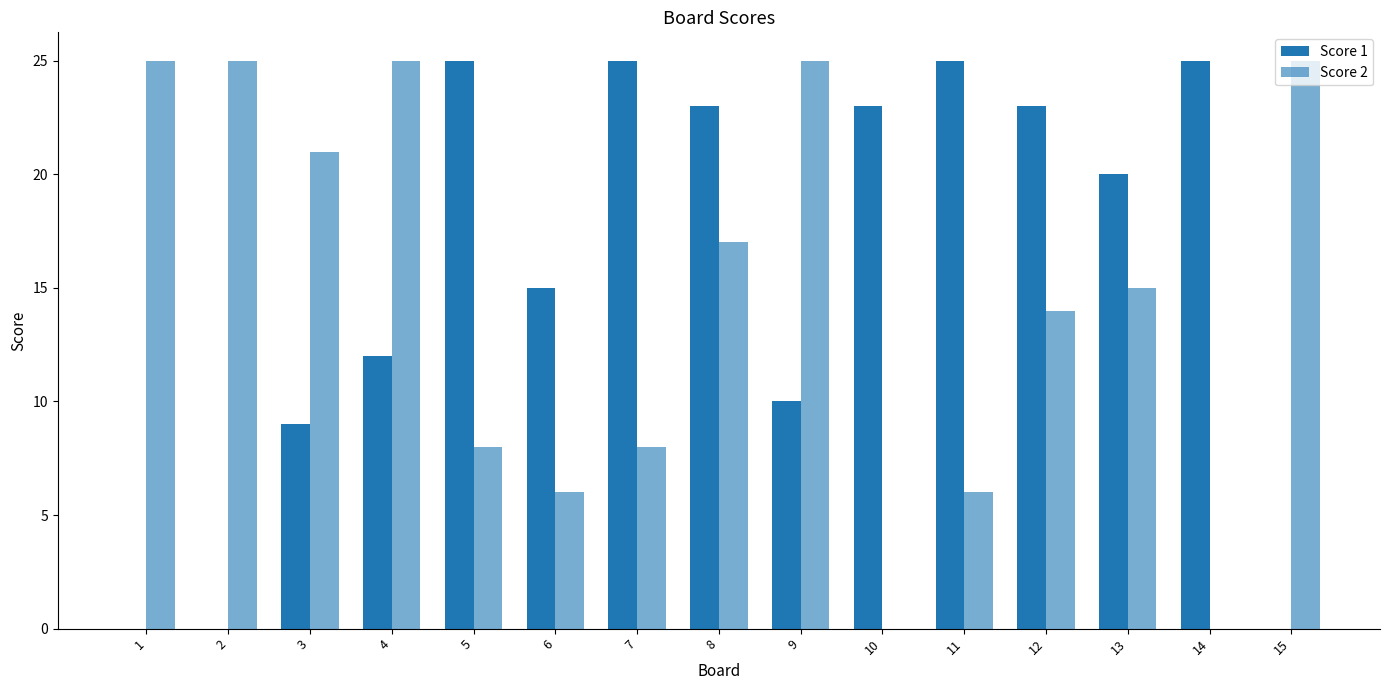

What is the average value of the Score 1 series?

16